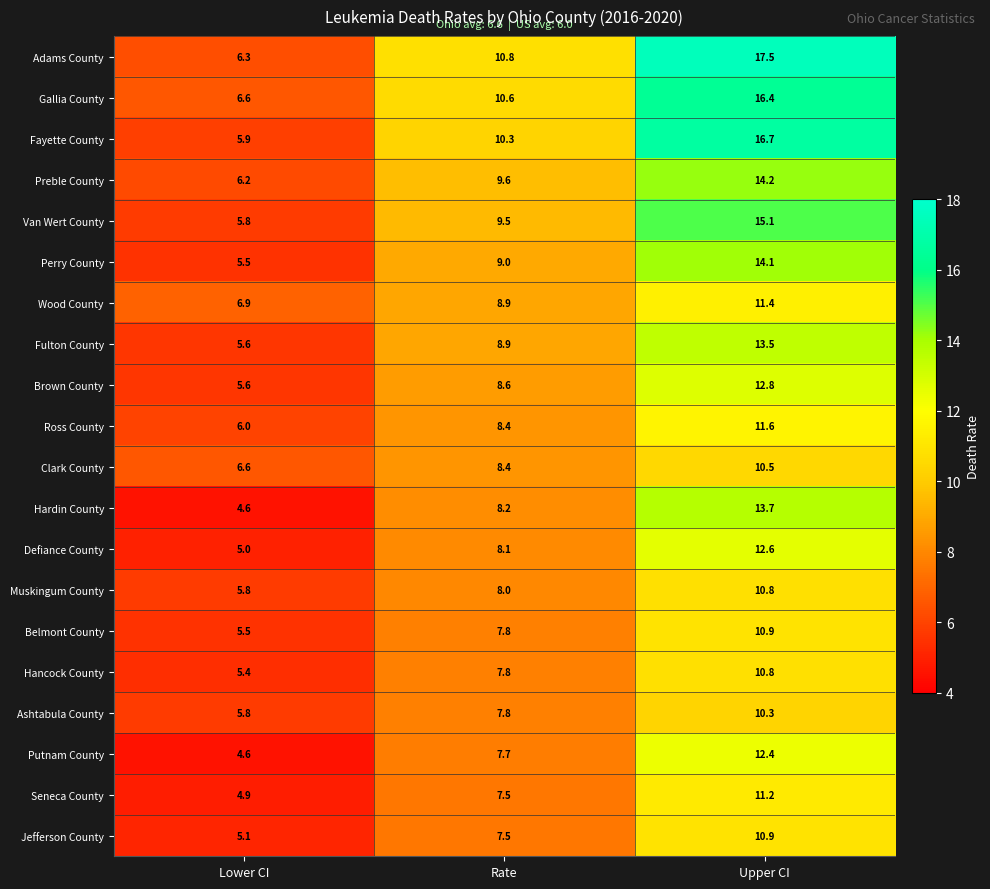

Between Lower CI and Upper CI, which series saw the biggest shift?

Adams County